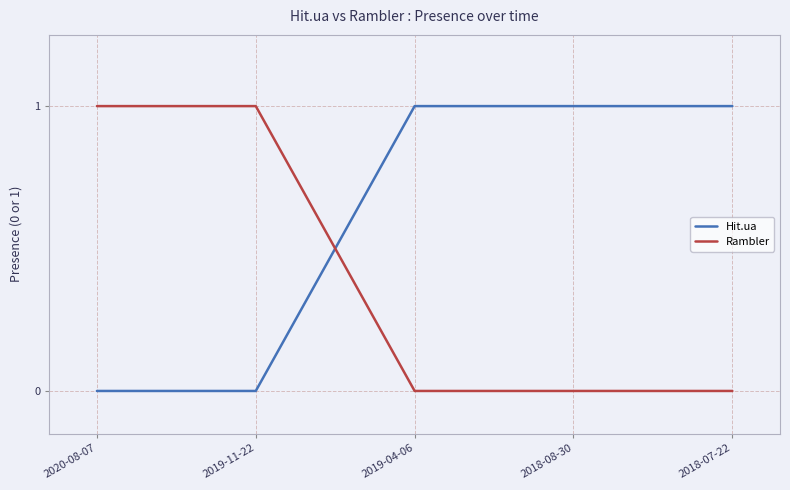

After their last crossing, which series has the higher values: Rambler or Hit.ua?

Hit.ua